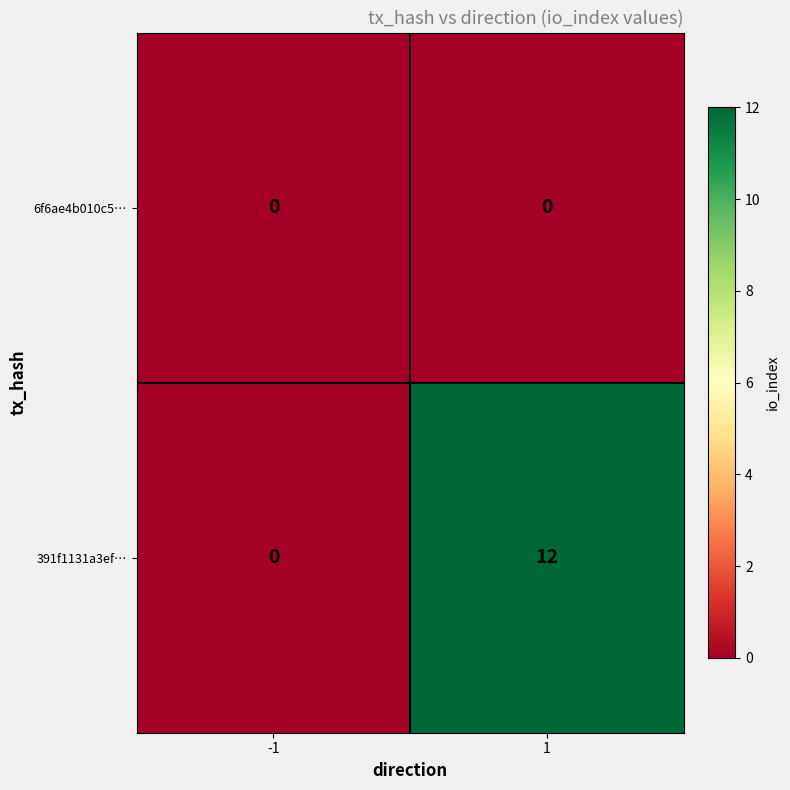

At 1, list the series in order from largest to smallest.

391f1131a3ef…, 6f6ae4b010c5…